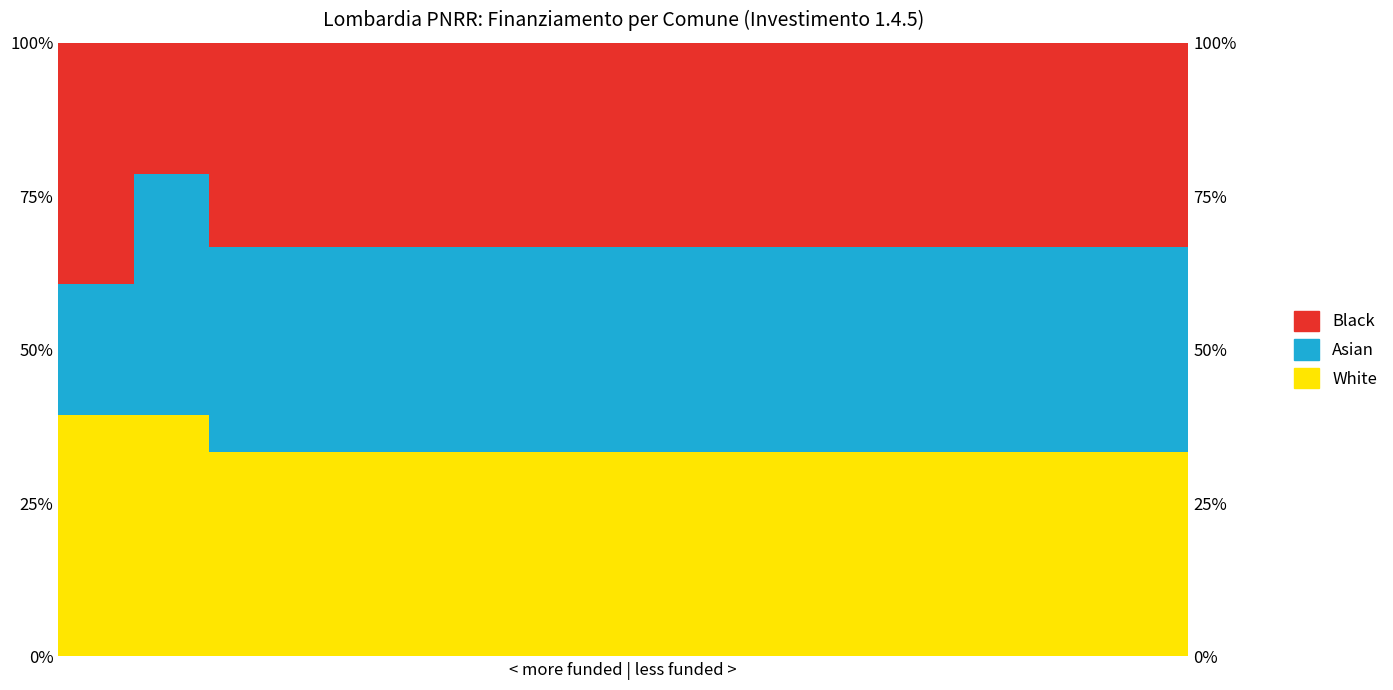

Rank the series by their maximum value, from highest to lowest.

White, Asian, Black